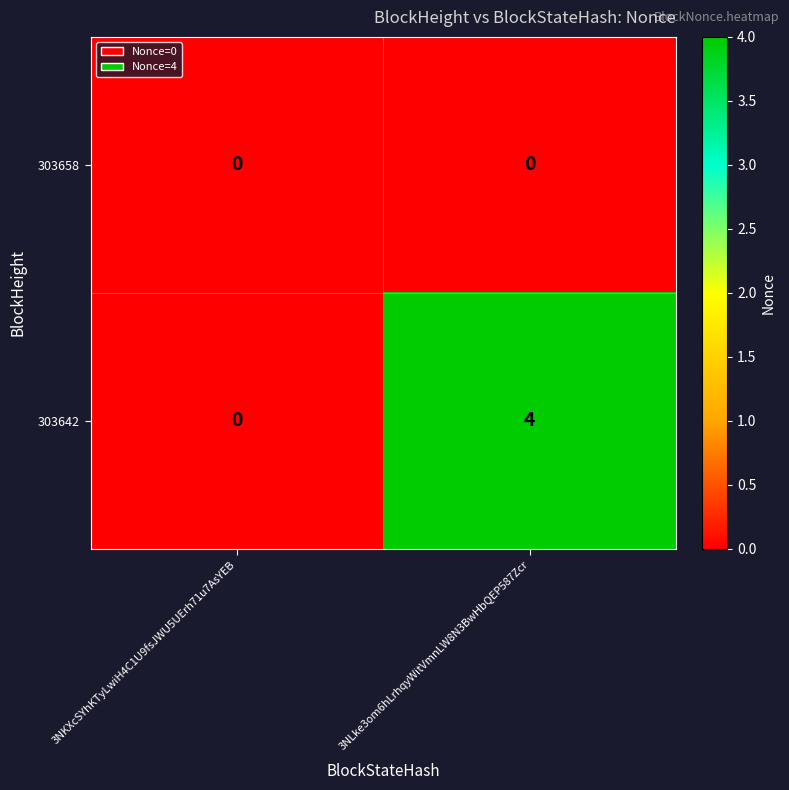

What is the greatest value displayed?

4